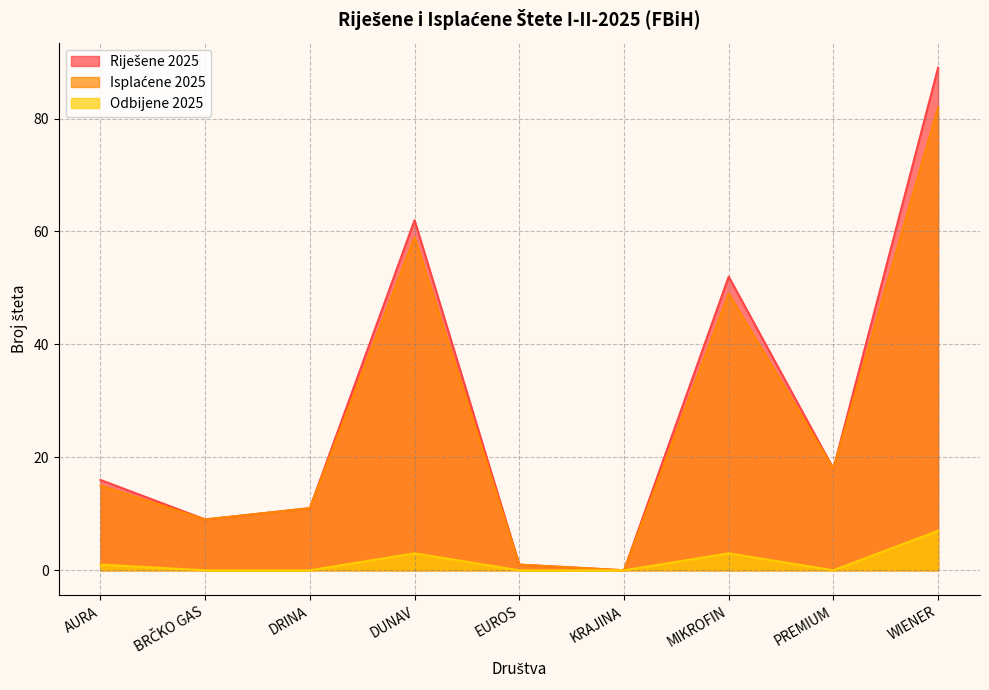

What is the average value of the Riješene 2025 series?

29